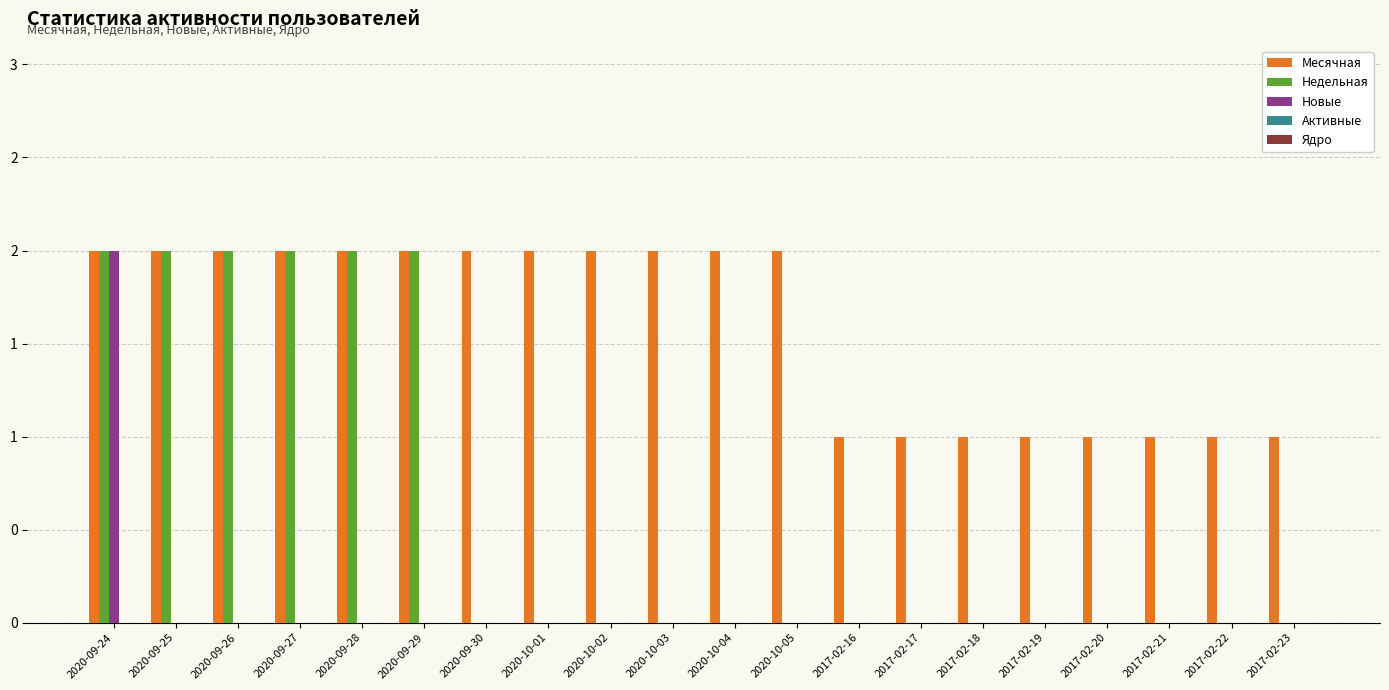

Which series changed the most between 2020-09-26 and 2020-09-29?

Месячная